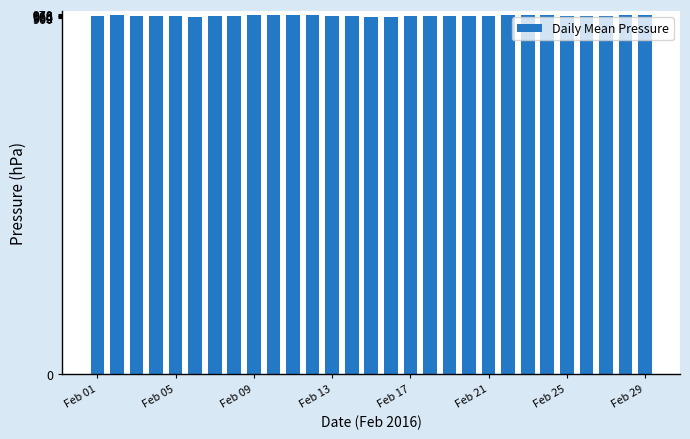

What is the value of the 10th bar from the left?

967